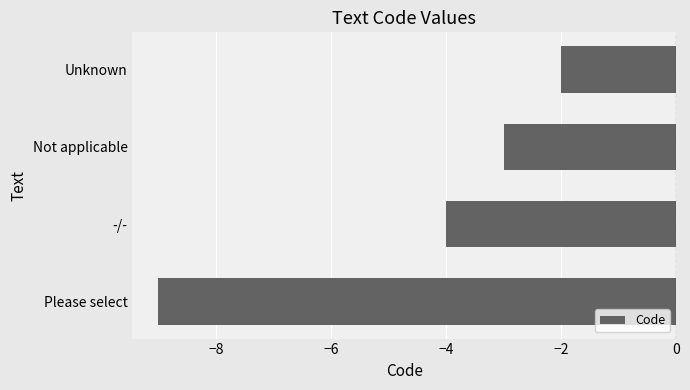

What is the sum of the values at Please select and Unknown?

-11